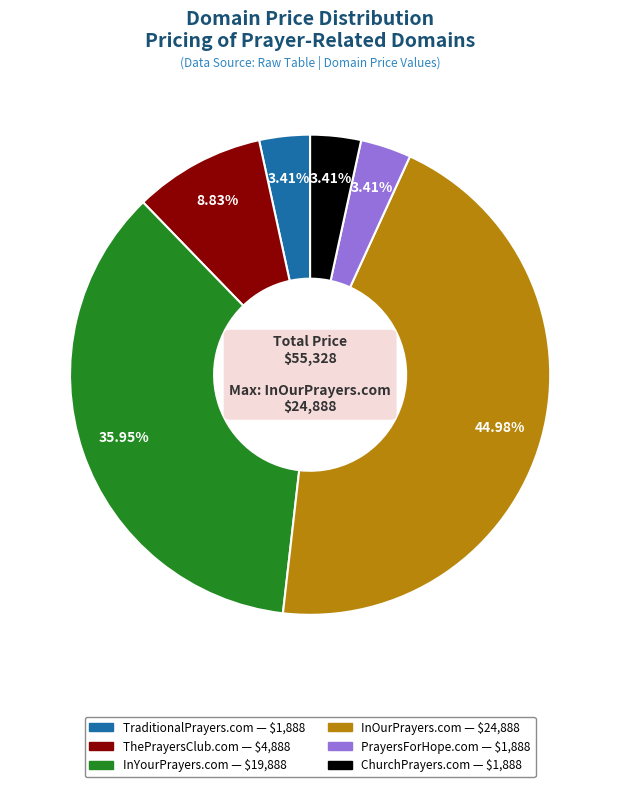

Does ChurchPrayers.com represent more than half of the total?

No